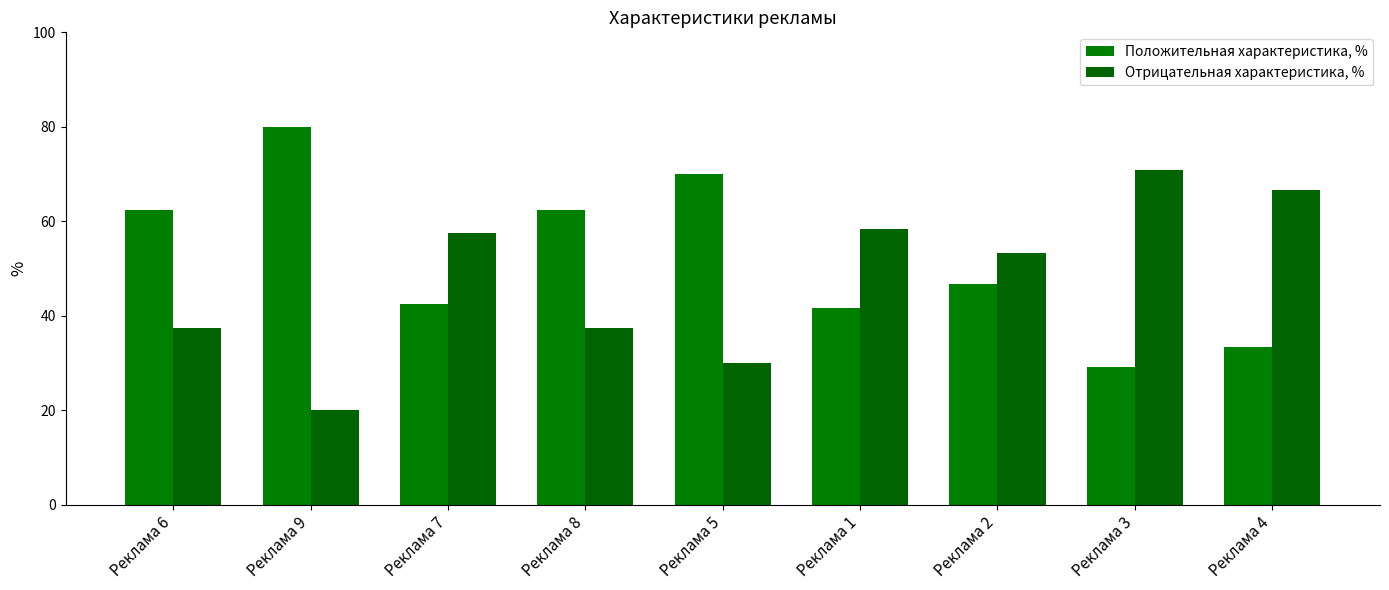

How many data points does each series have?

9